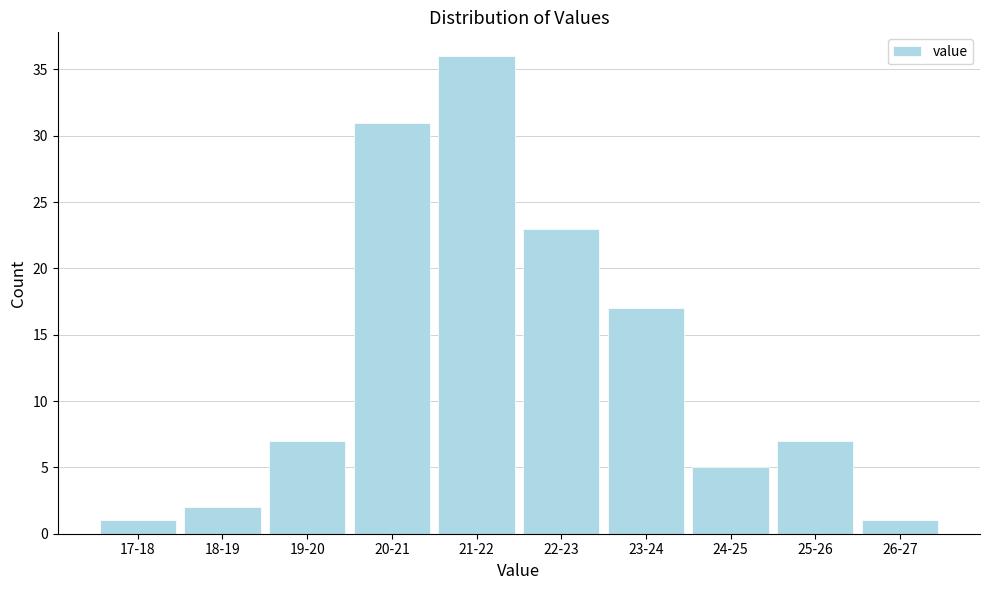

Reading left to right, list all the values displayed in this chart.

17-18=1	18-19=2	19-20=7	20-21=31	21-22=36	22-23=23	23-24=17	24-25=5	25-26=7	26-27=1